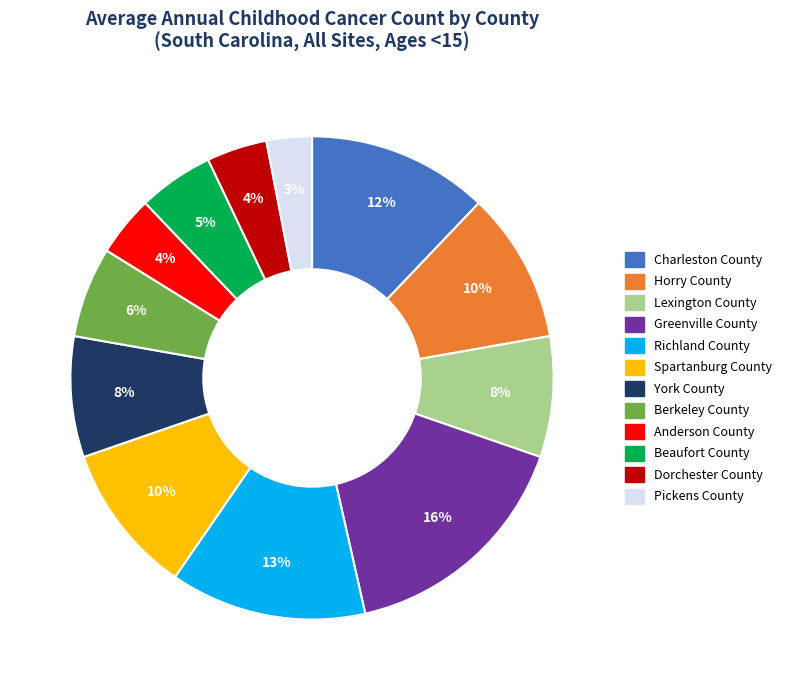

How many slices are in this pie chart?

12